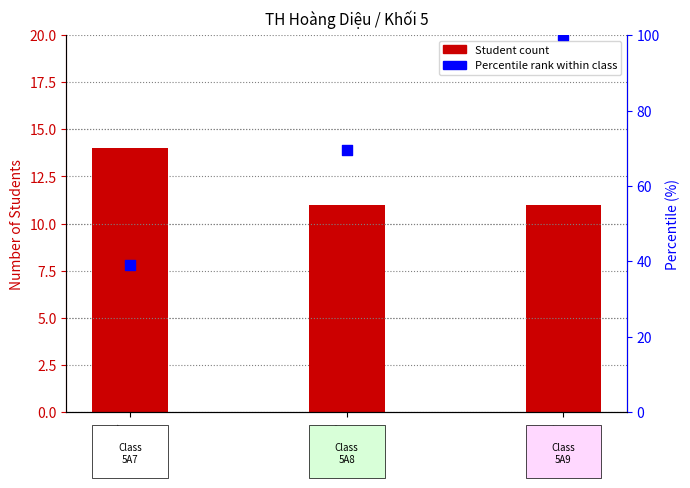

What is the change in value from 5A7 to 5A8?

-3